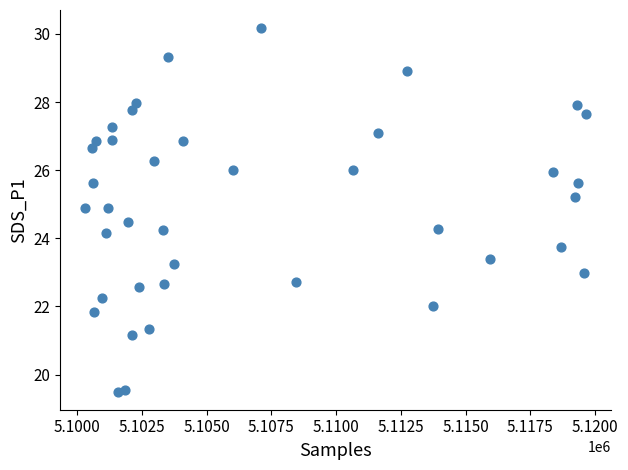

What is the range of Y values (max minus min)?

10.7